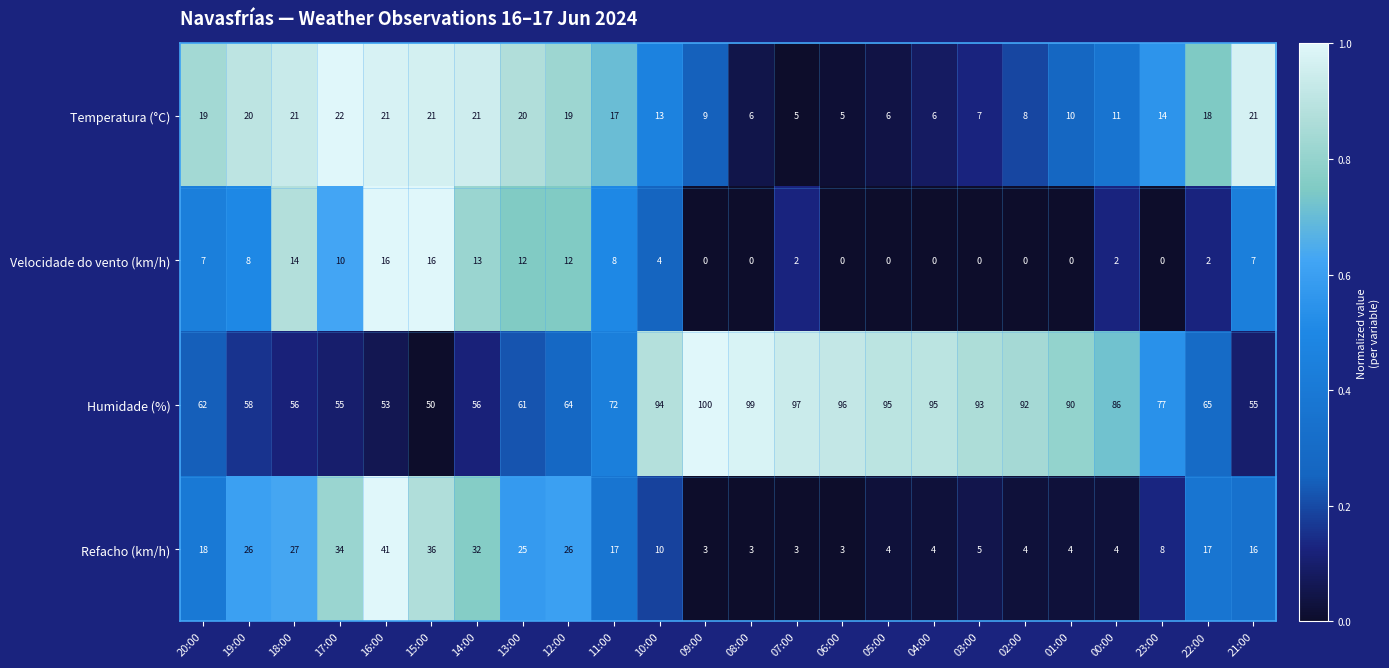

Is it true that Refacho (km/h) equals 6 at 13:00?

False